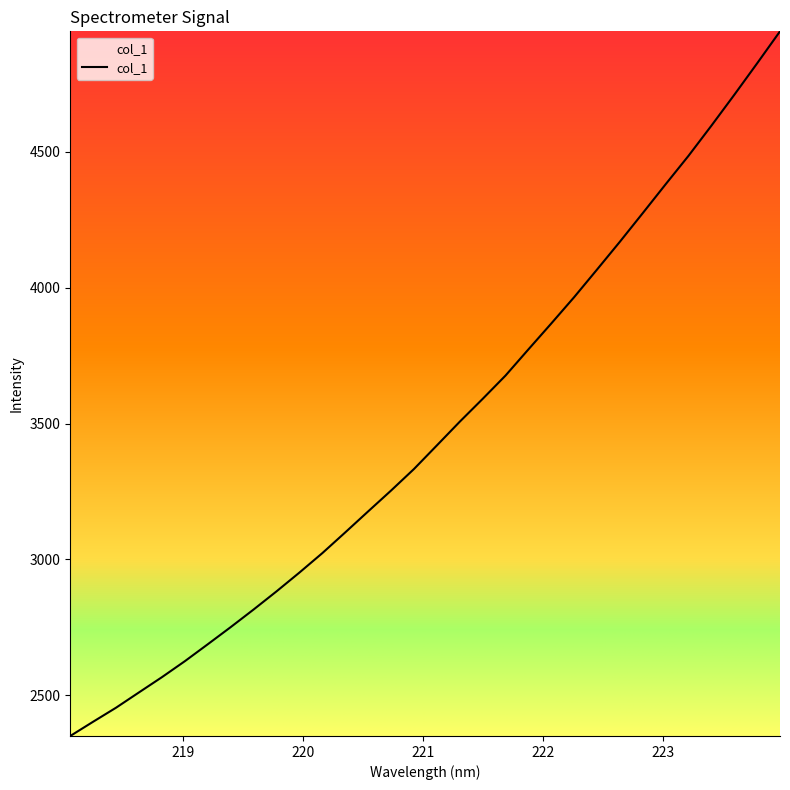

Reading left to right, extract all data points from this chart.

2349.6	2402.2	2453.9	2510.2	2566.2	2625.0	2687.3	2750.4	2815.3	2882.0	2951.2	3022.8	3099.1	3176.4	3253.1	3332.4	3419.2	3506.6	3590.6	3676.5	3772.8	3868.3	3965.3	4066.9	4169.4	4274.8	4381.1	4485.8	4596.6	4710.1	4826.2	4944.0